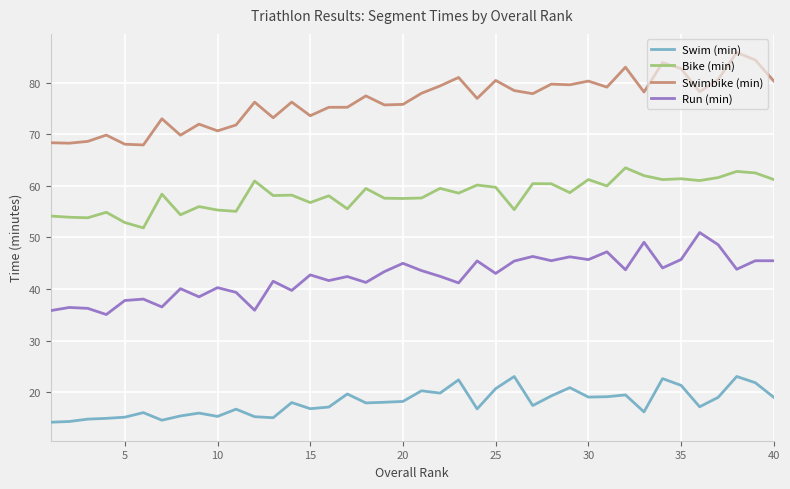

What is the maximum value shown in the chart?

85.8